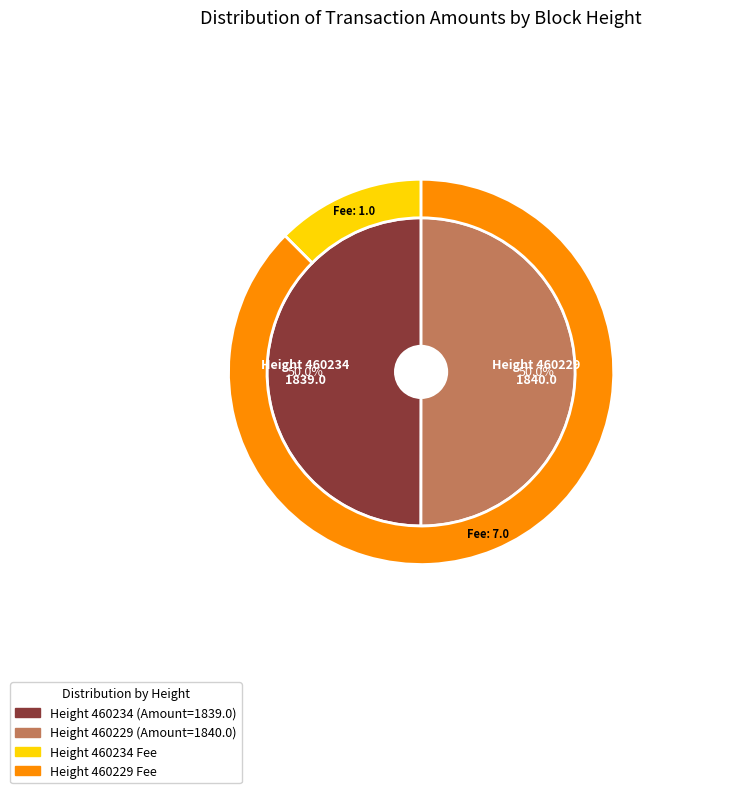

To the nearest percent, what portion does 460234 represent?

50%